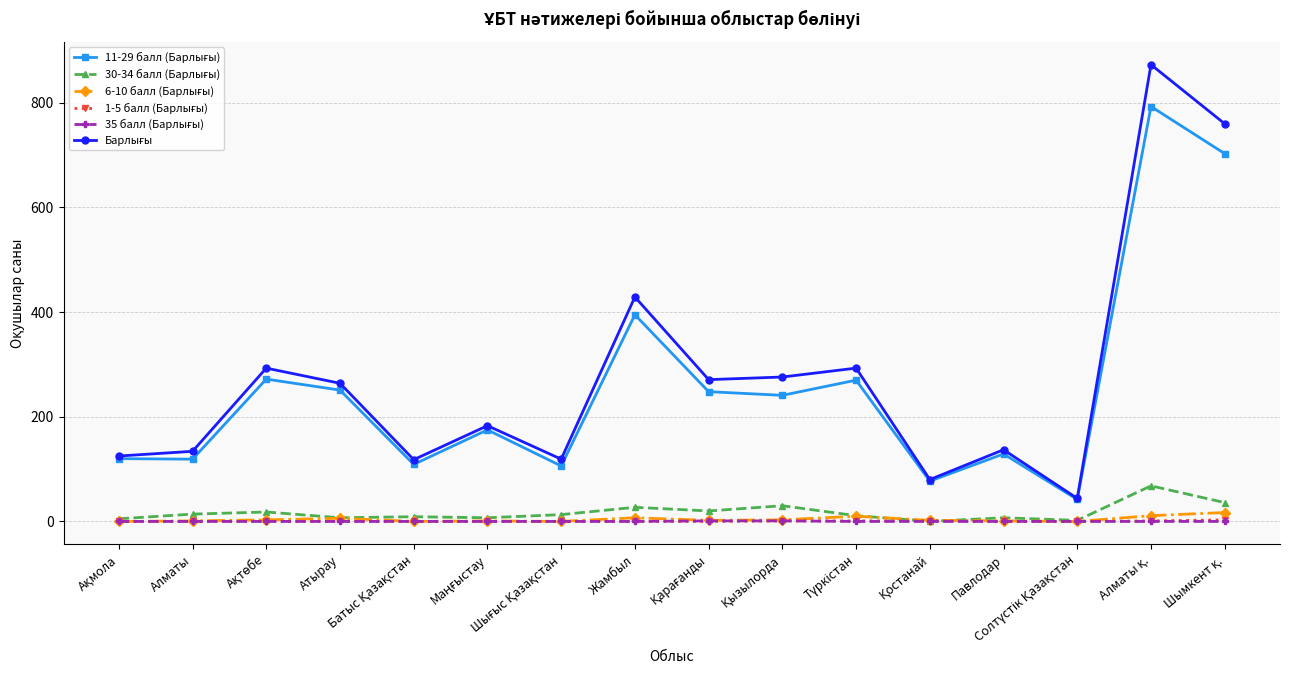

Which series has the widest spread of values?

Барлығы